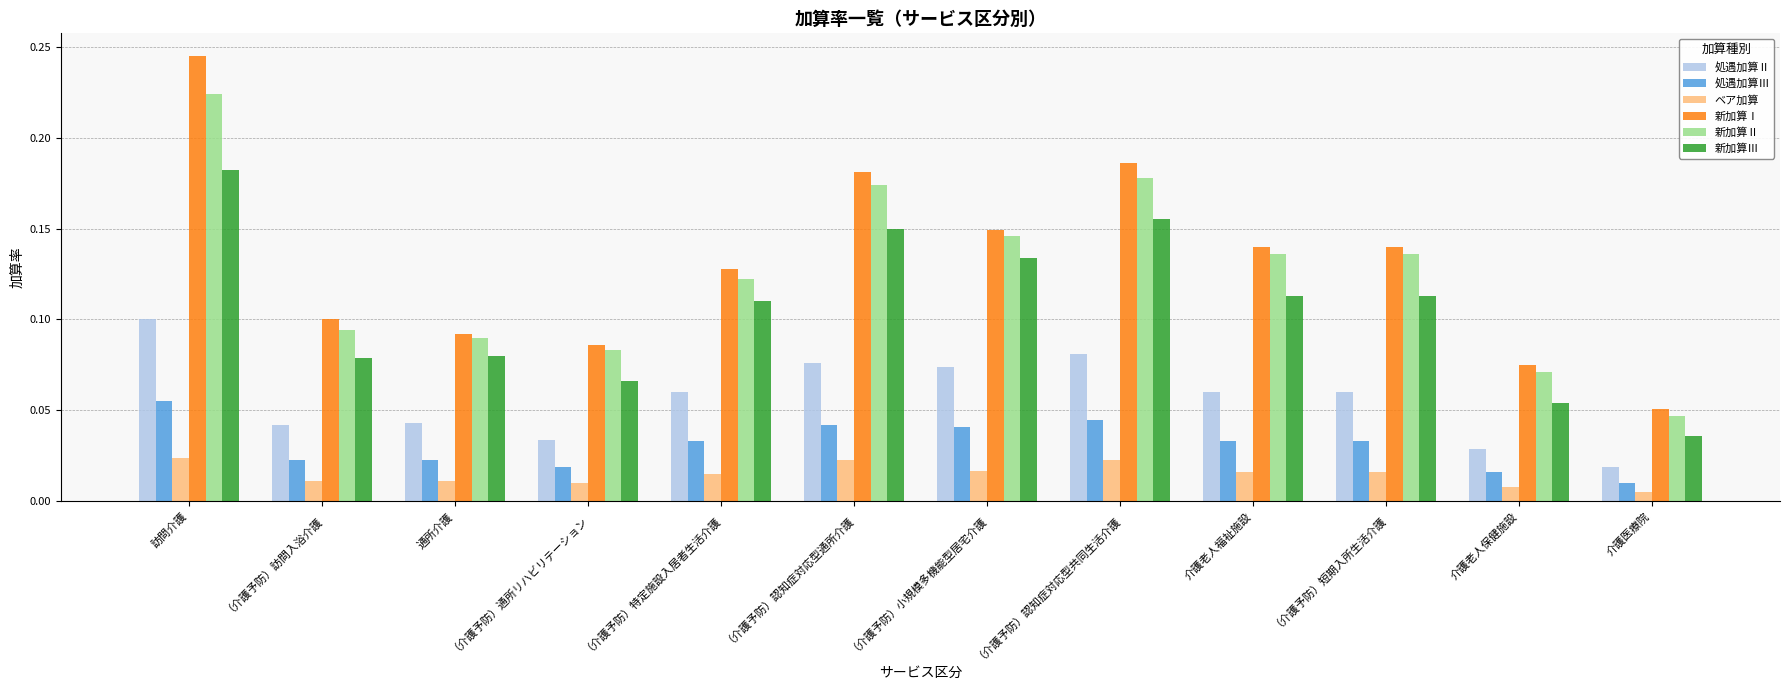

Which series has the widest spread of values?

新加算Ⅰ